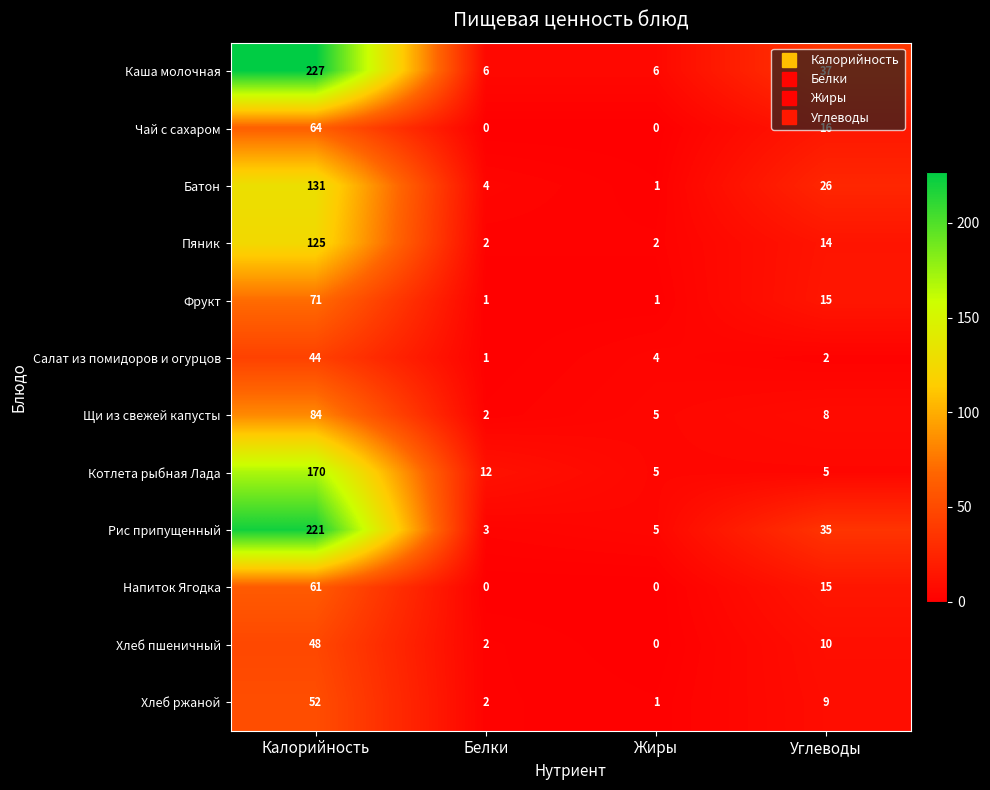

What is the difference between the second highest and second lowest values in the Батон series?

22